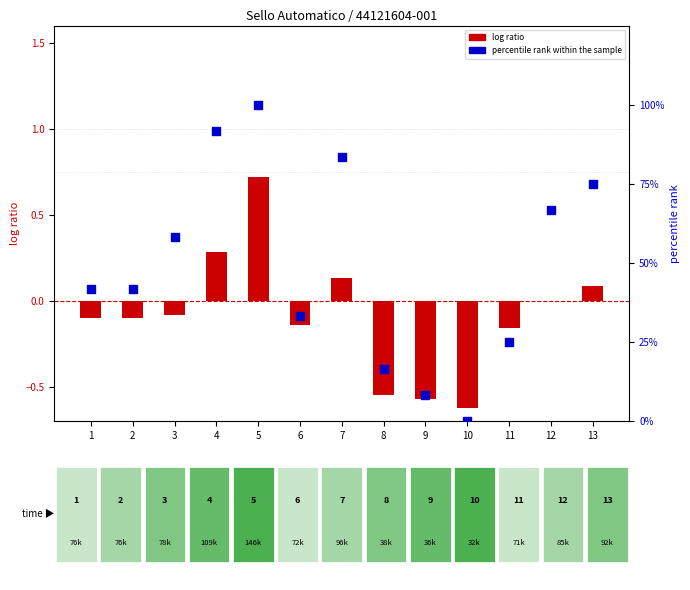

At how many categories does at least one series exceed 52?

6